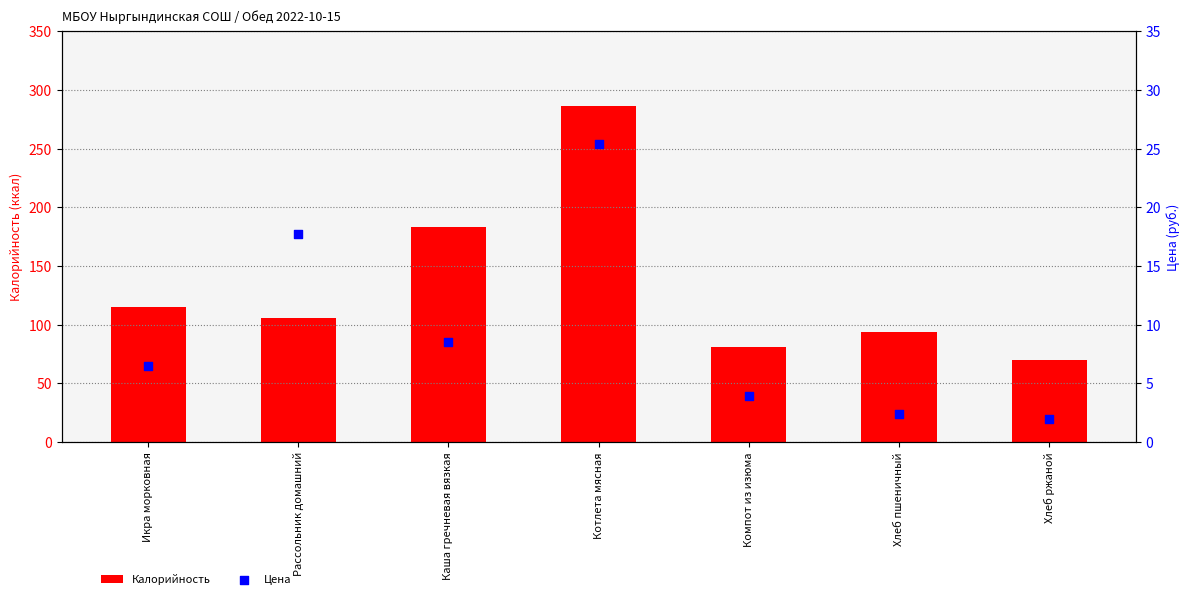

What are all the series names shown in the legend?

Калорийность, Цена